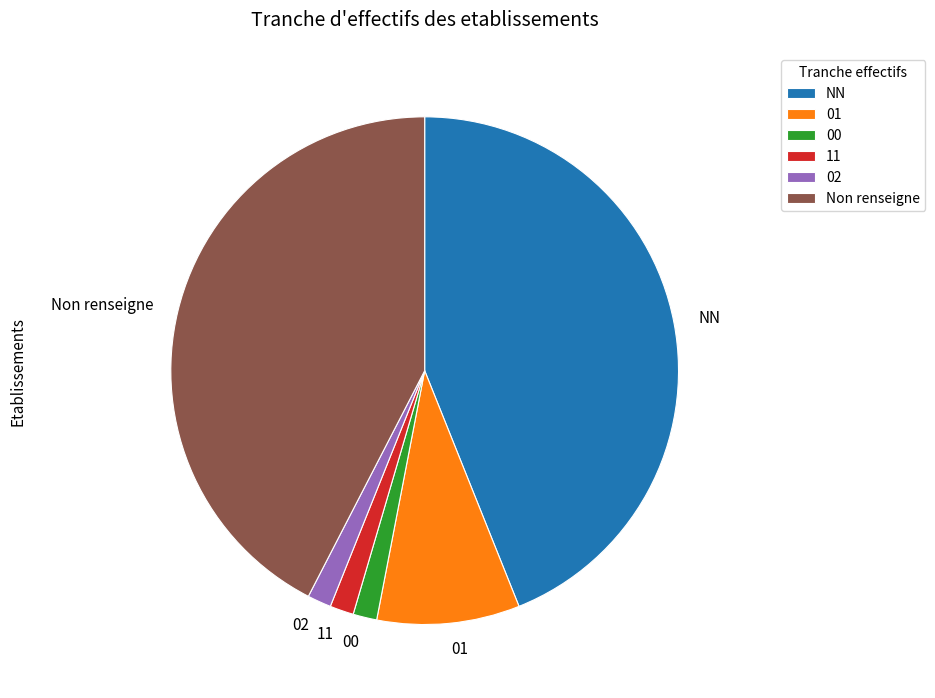

True or false: 01 accounts for 9% of the total.

True